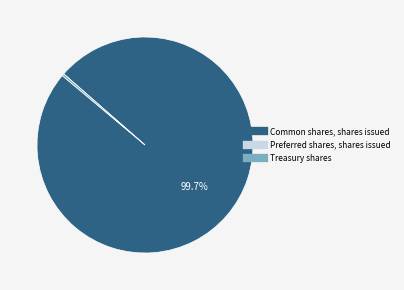

What is the largest slice in the pie chart?

Common shares, shares issued